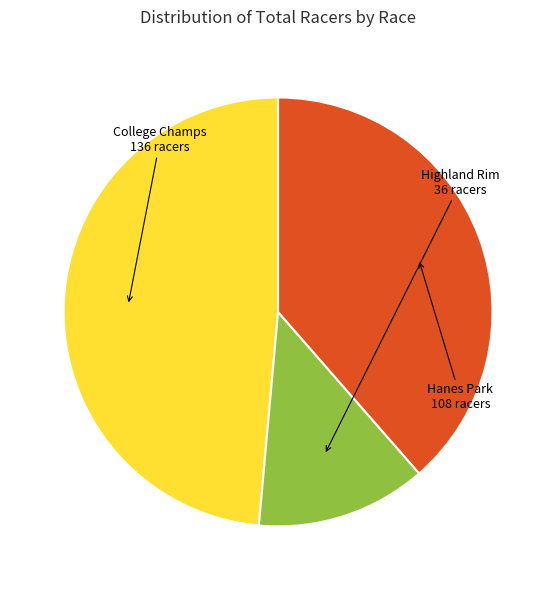

How many segments does this pie chart have?

3